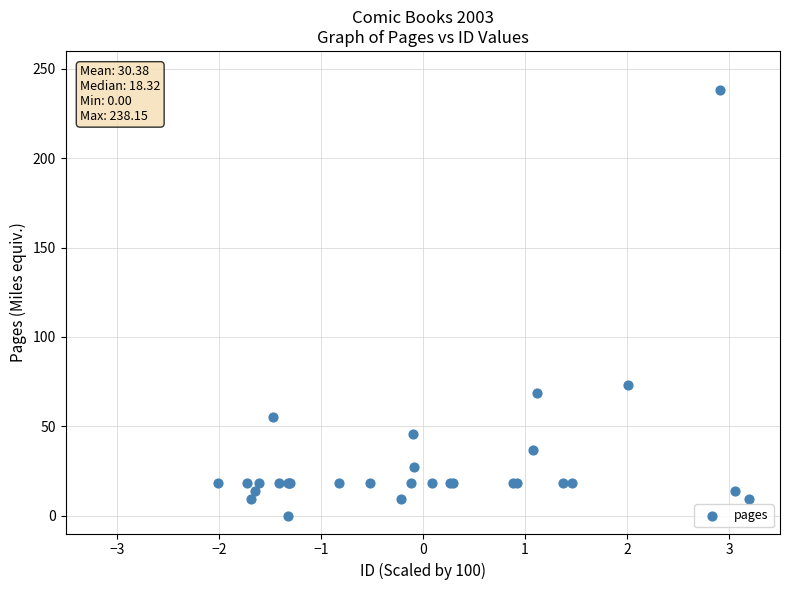

What Y value in the scatter plot is closest to 119?

73.3